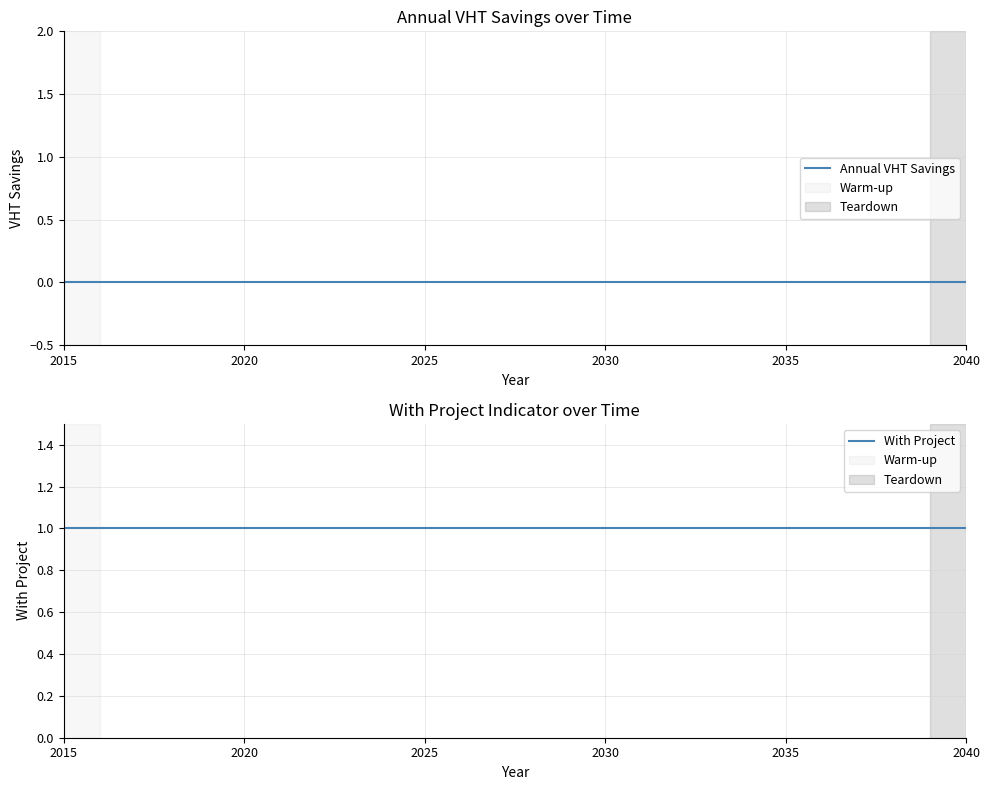

List the series in order of their overall mean, lowest first.

Annual VHT Savings, With Project